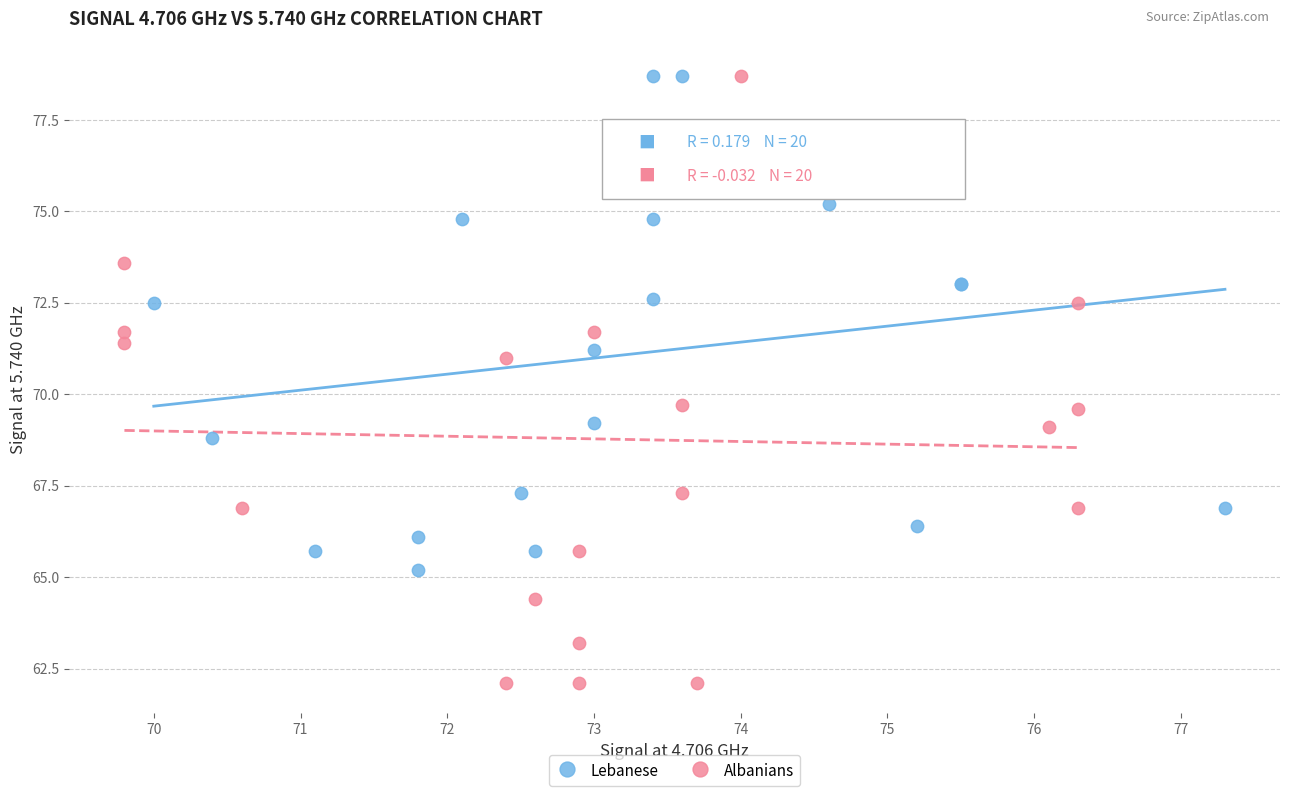

Which series contains the lowest Y value?

Albanians